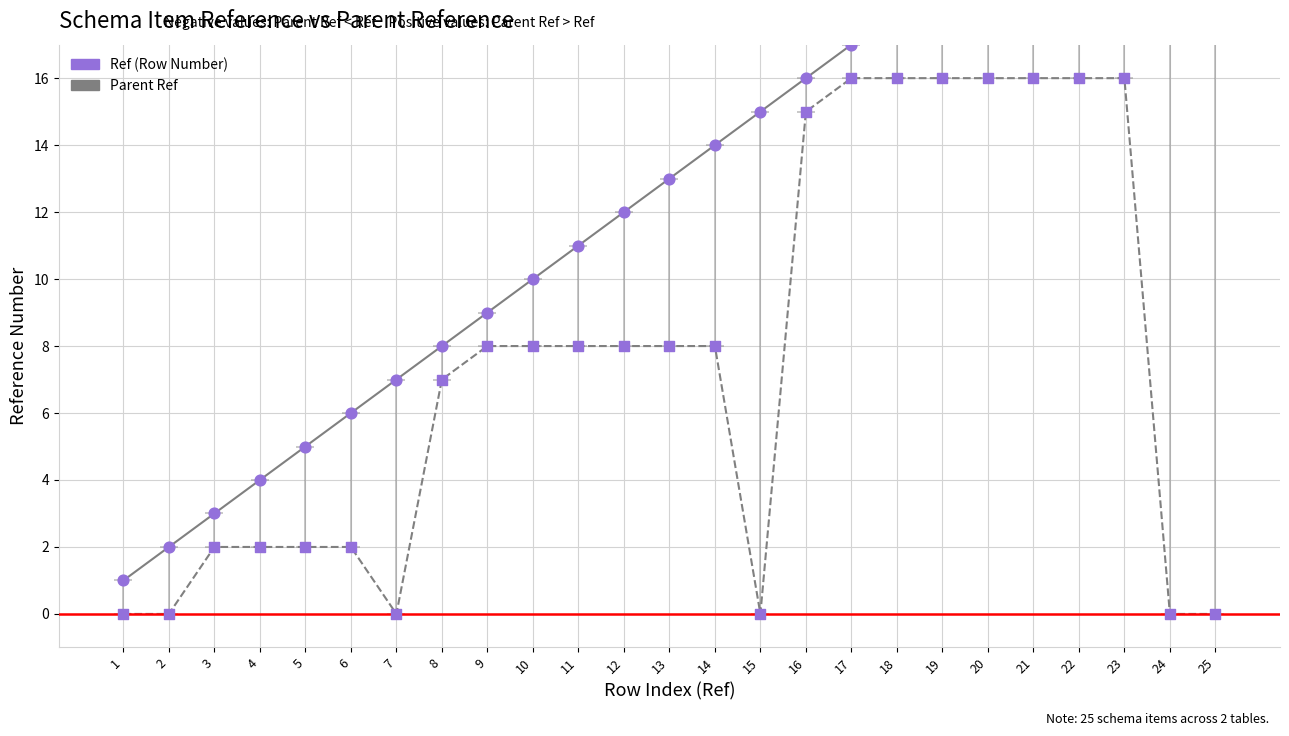

At how many categories does at least one series exceed 14?

11